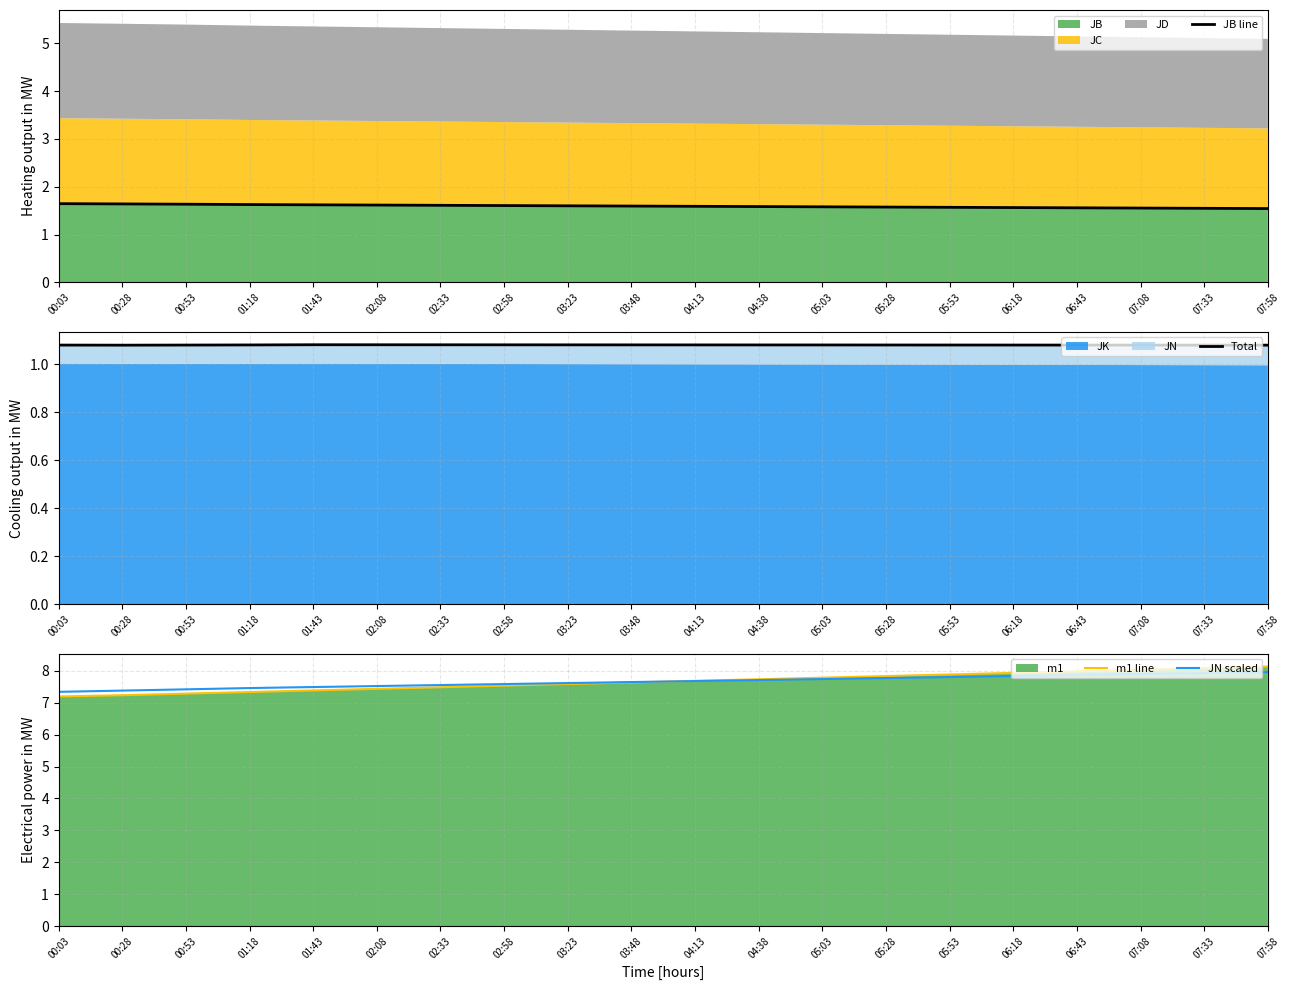

What is the minimum value shown in the chart?

1.1